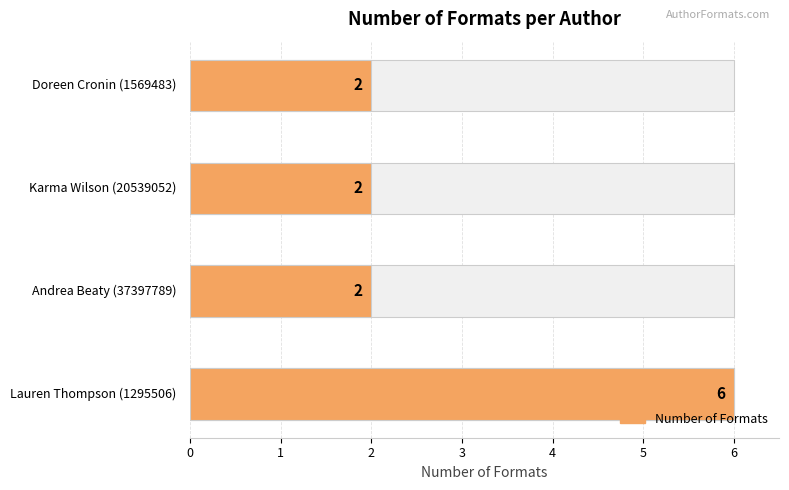

What value does the data have at Lauren Thompson (1295506)?

6